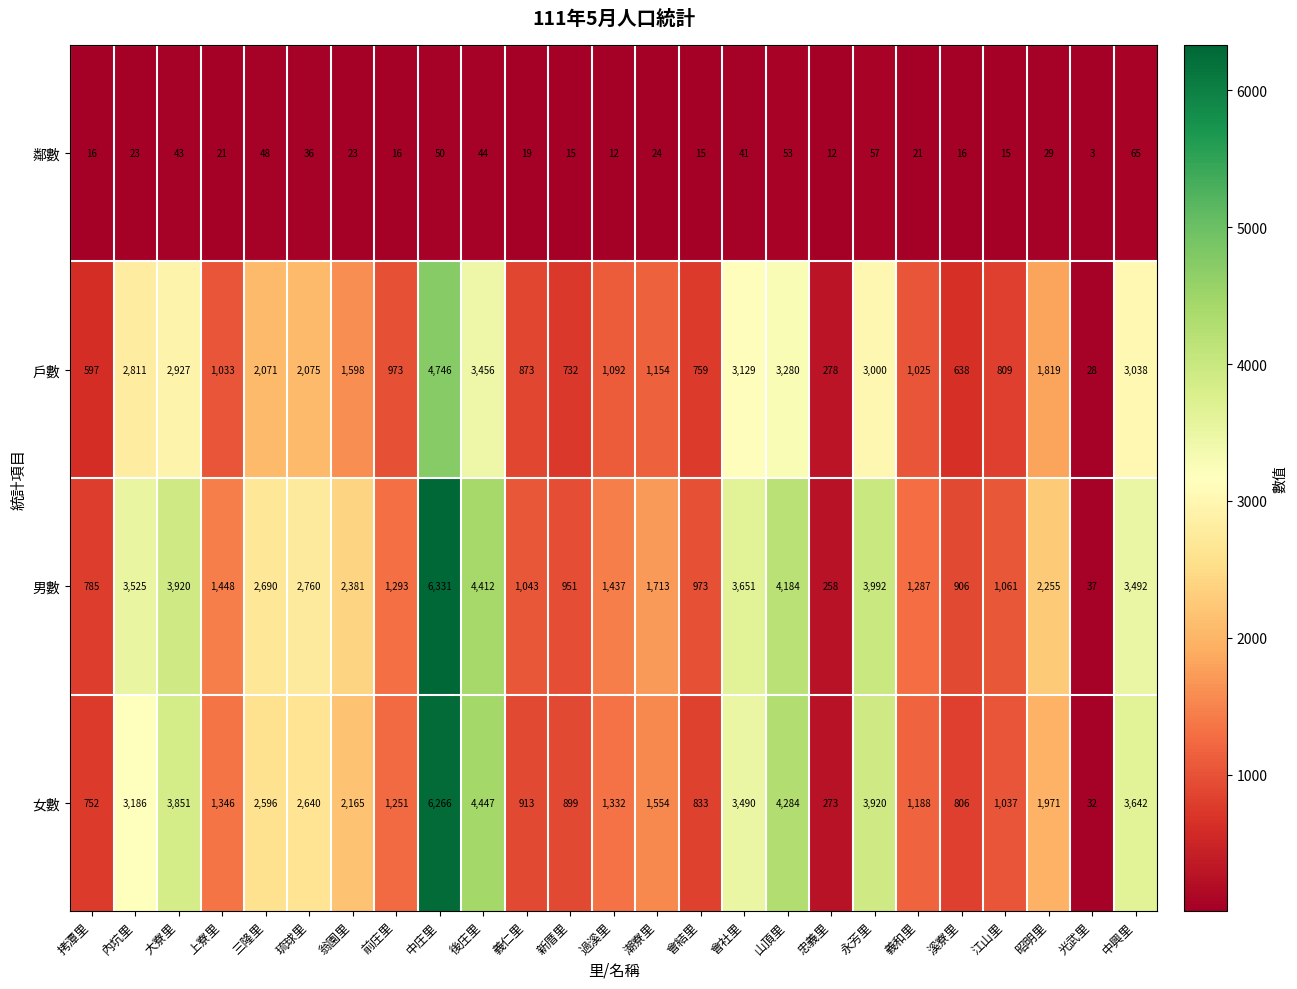

Between 過溪里 and 中興里, which series saw the biggest shift?

女數